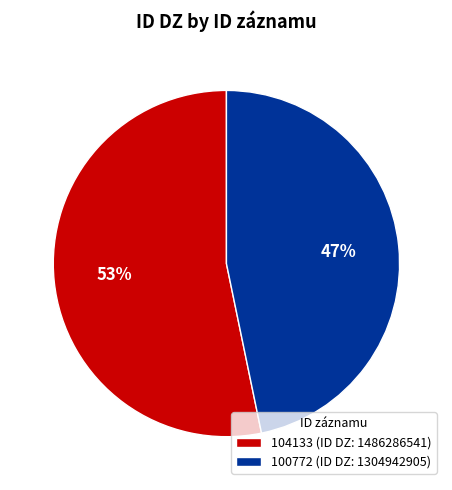

The 100772 slice represents 33% of the pie. True or false?

False